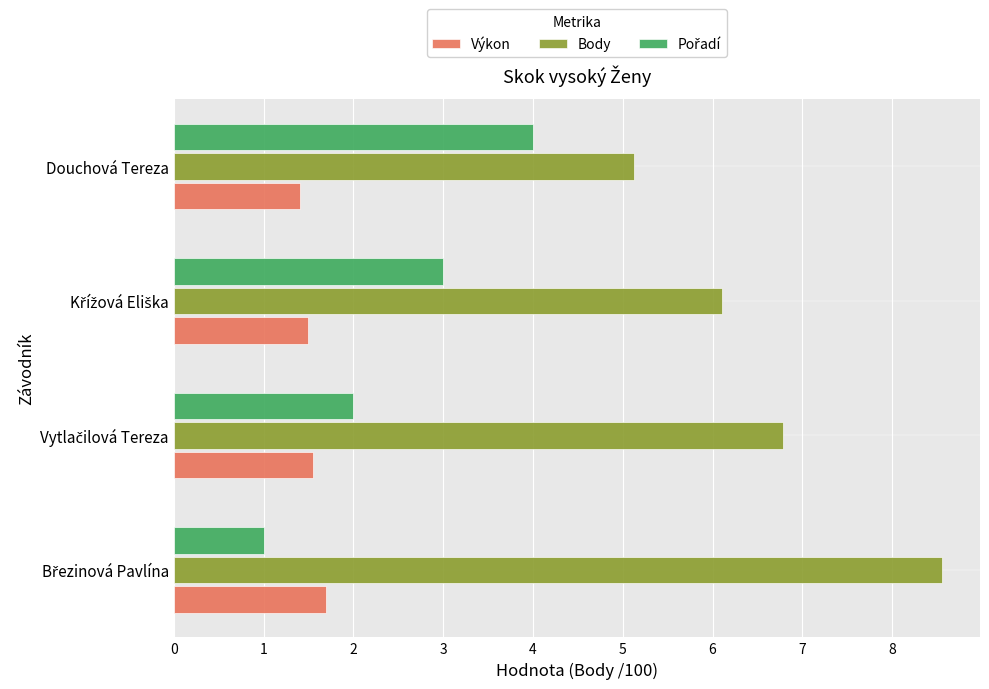

The Výkon series shows 0.5 at Douchová Tereza. True or false?

False